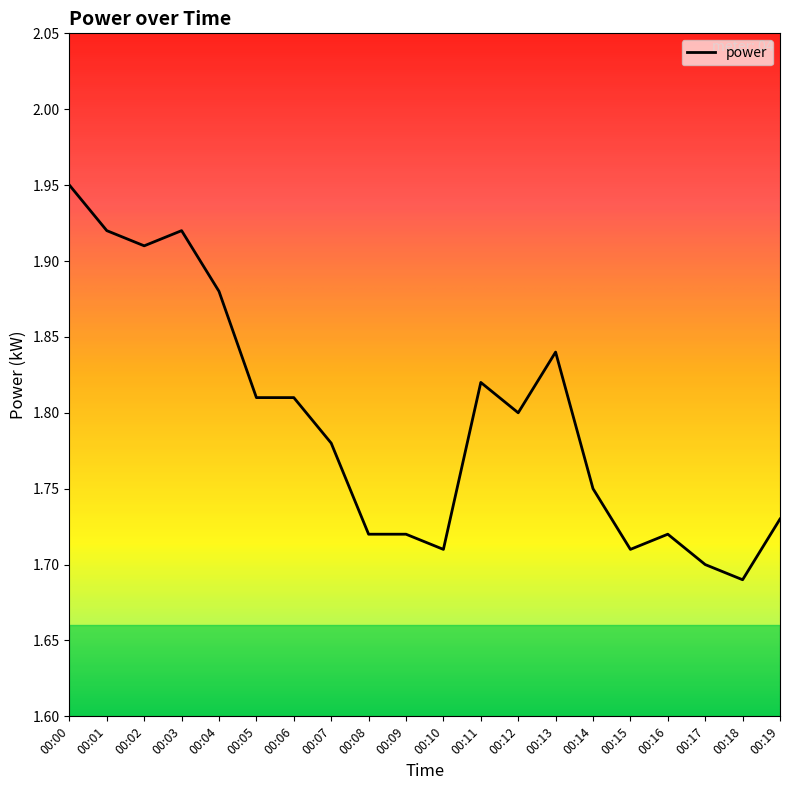

At which category does the data reach its first local valley?

00:02